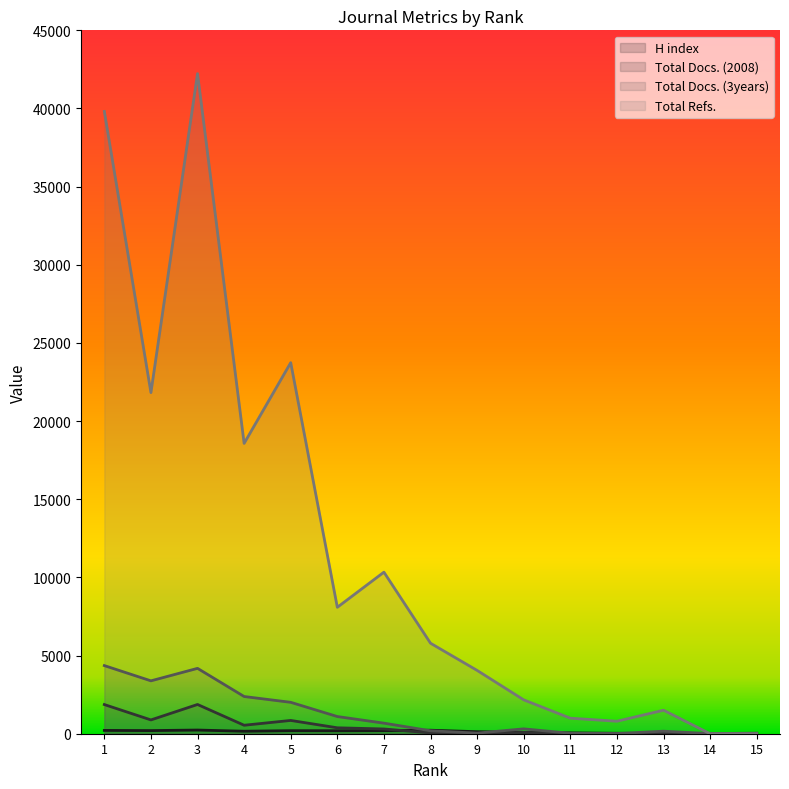

Does the chart have visible grid lines?

No